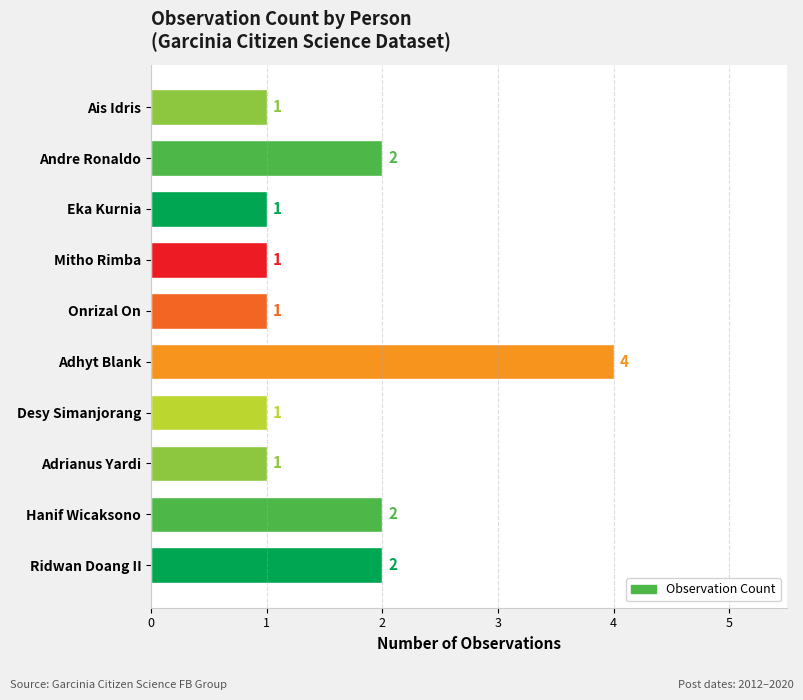

How many values are between 1 and 2?

9